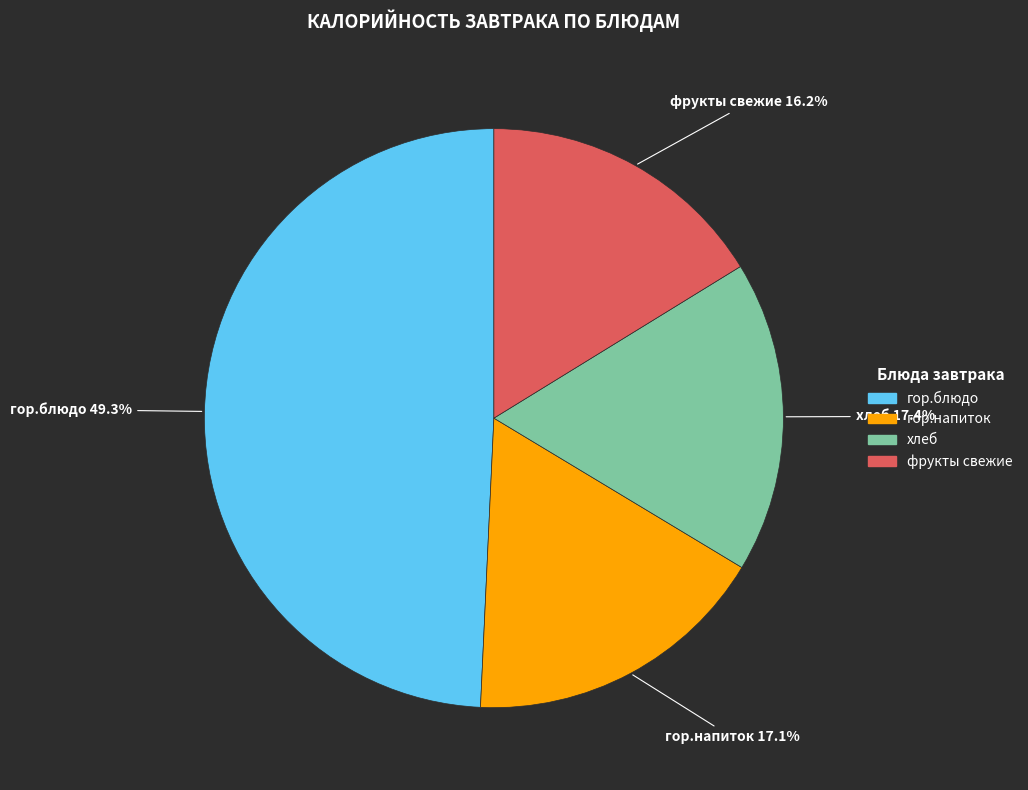

What percentage is the фрукты свежие slice, to the nearest percent?

16%